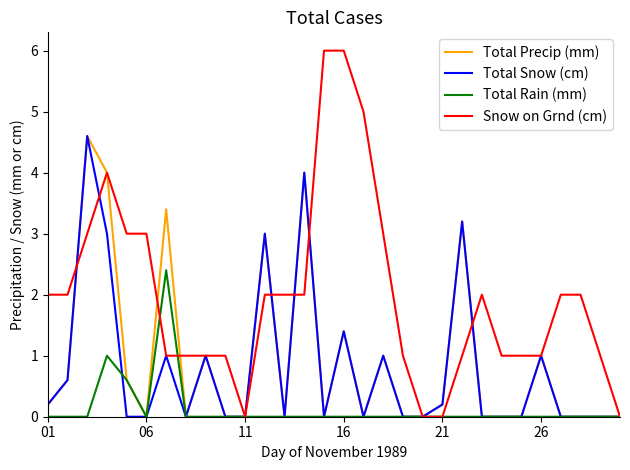

What is the greatest value displayed?

6.0